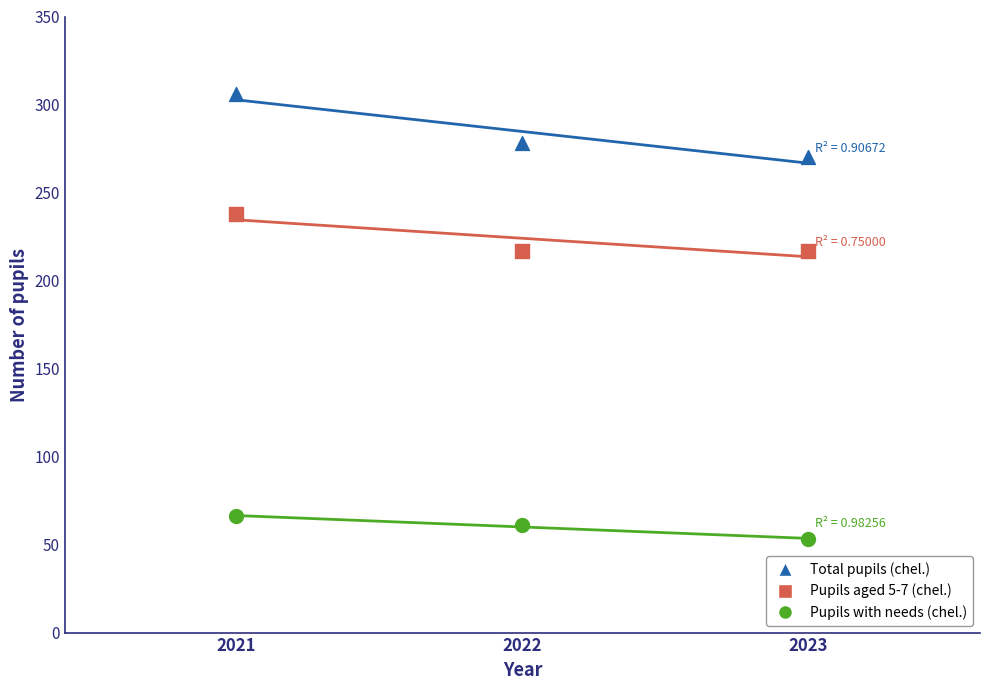

Which series reaches the maximum Y coordinate?

Total pupils (chel.)